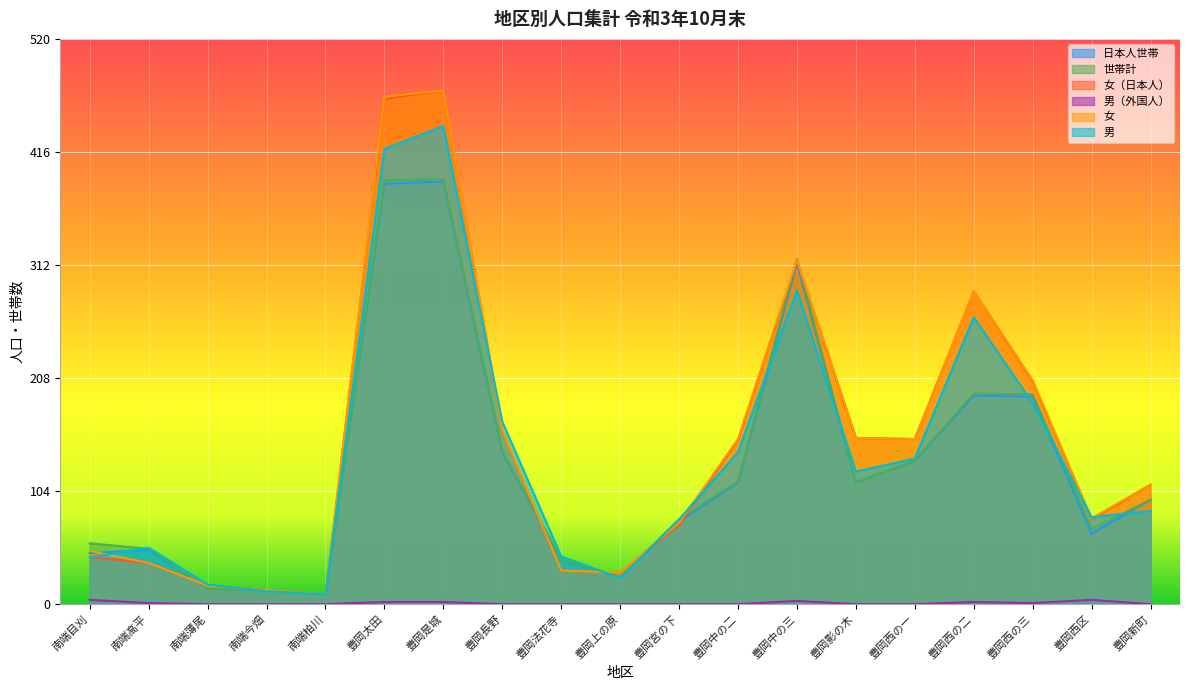

At how many categories does at least one series exceed 249?

4